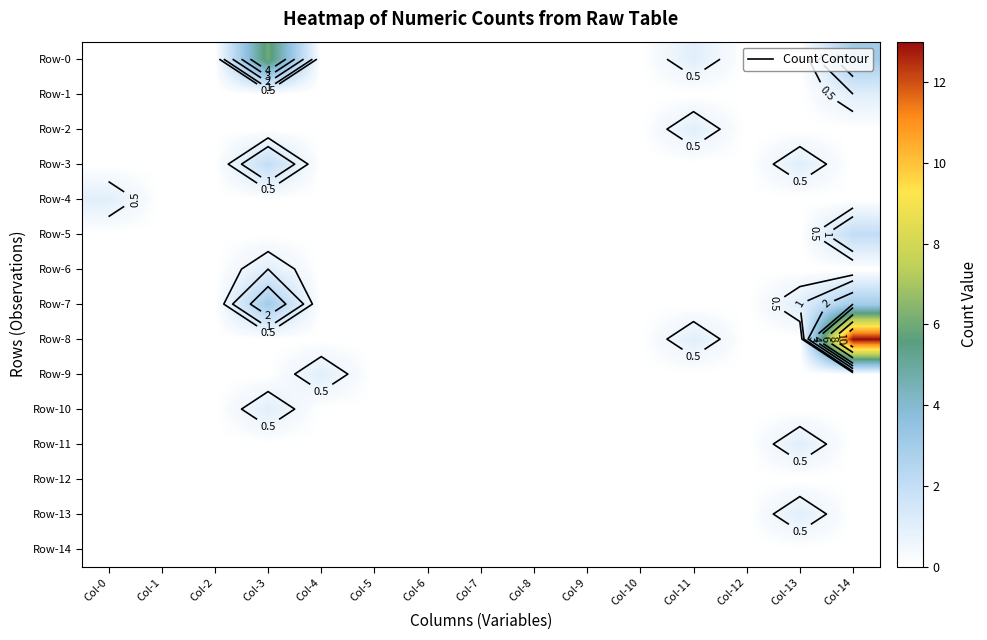

Rank the categories by Row-7 value from highest to lowest.

Col-3, Col-14, Col-13, Col-0, Col-1, Col-2, Col-4, Col-5, Col-6, Col-7, Col-8, Col-9, Col-10, Col-11, Col-12